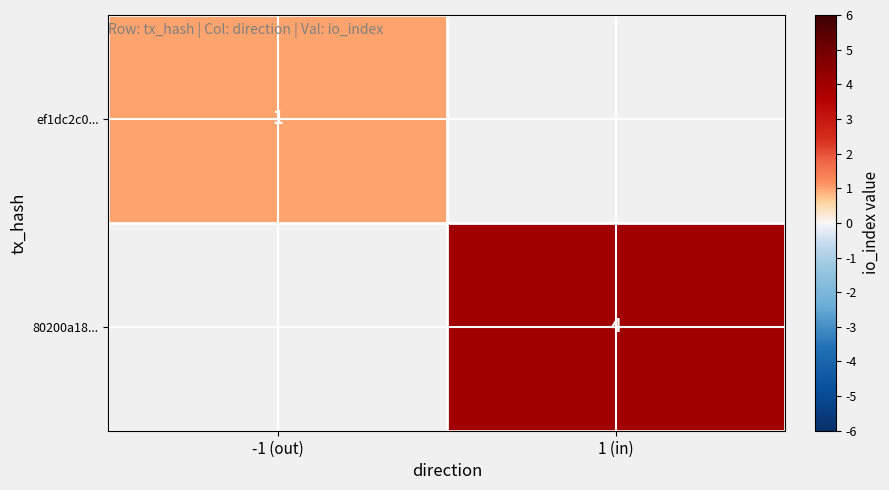

True or false: 80200a18... has a value of 4 at 1 (in).

True